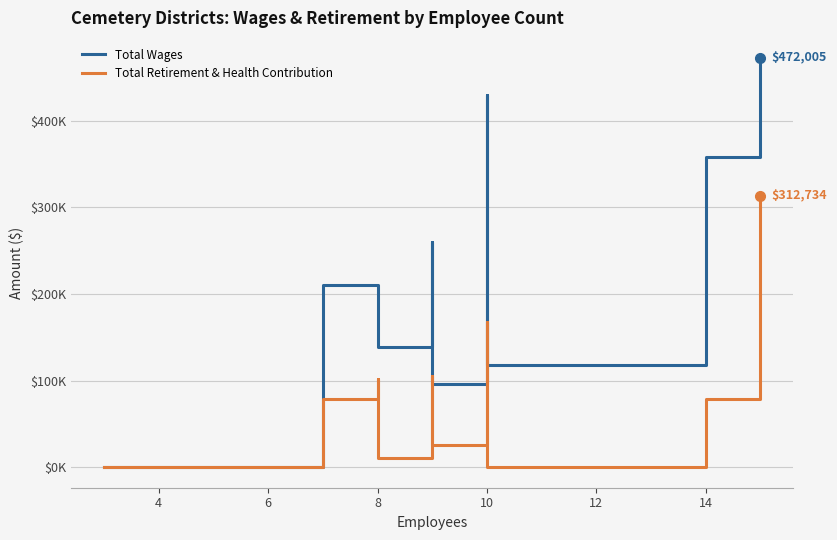

Where is the first local minimum for Total Wages?

8